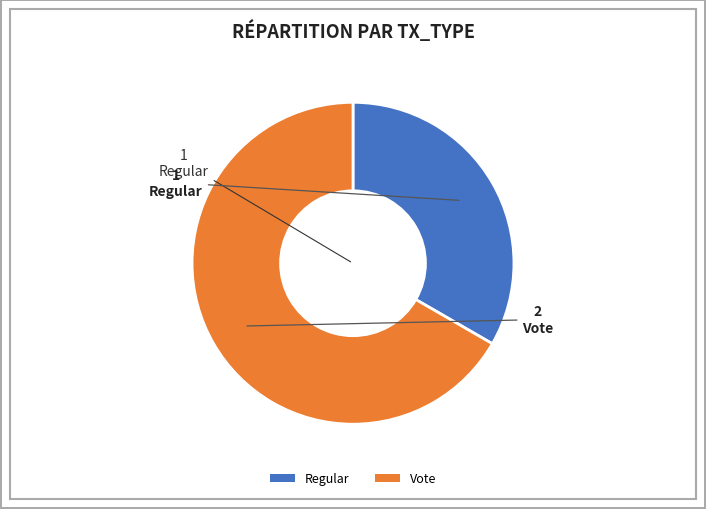

Combined, do Regular and Vote account for over 50%?

Yes